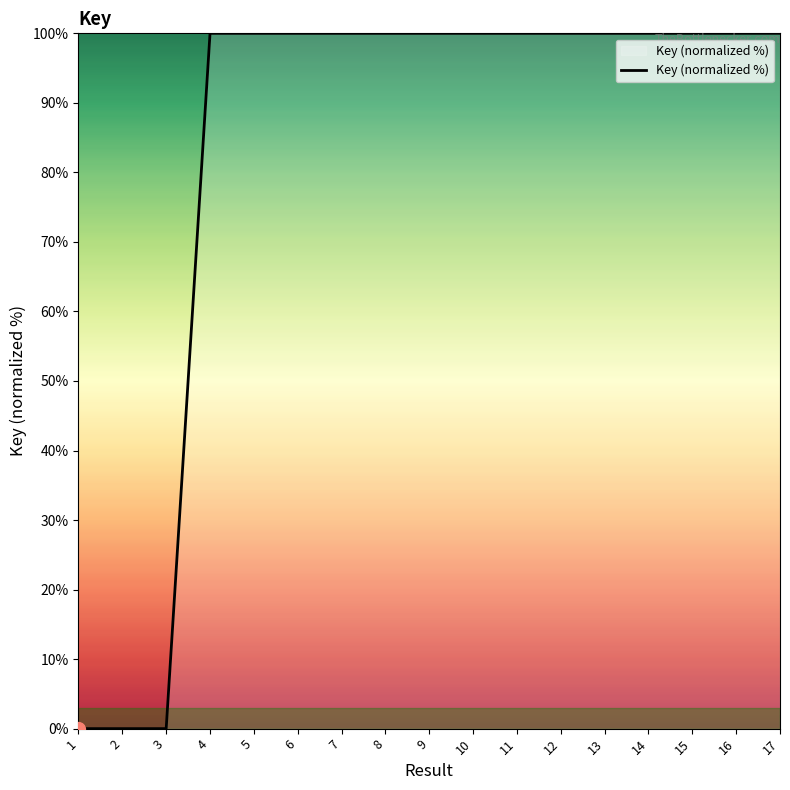

The value at 5 is 100.0. True or false?

True